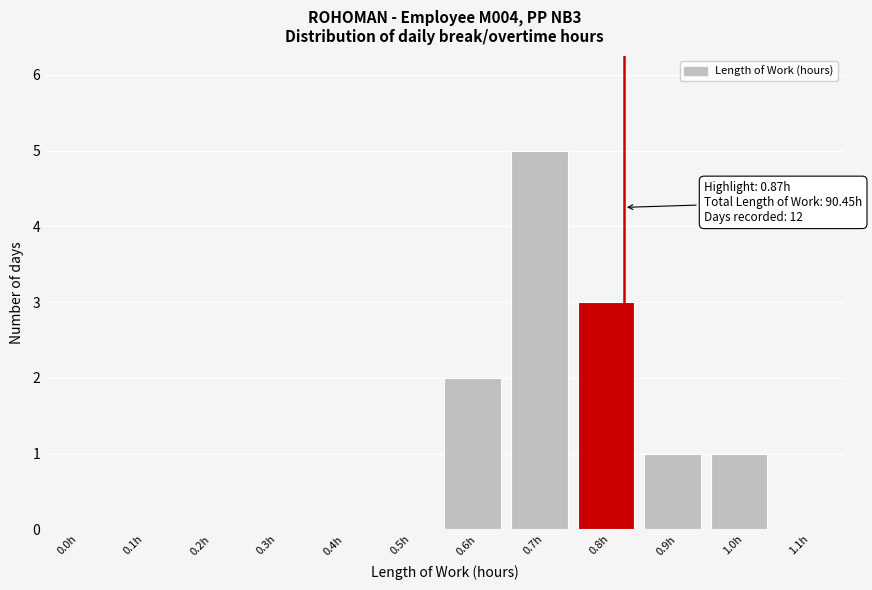

Reading right to left, transcribe all the data shown in this chart.

1.1h=0	1.0h=1	0.9h=1	0.8h=3	0.7h=5	0.6h=2	0.5h=0	0.4h=0	0.3h=0	0.2h=0	0.1h=0	0.0h=0